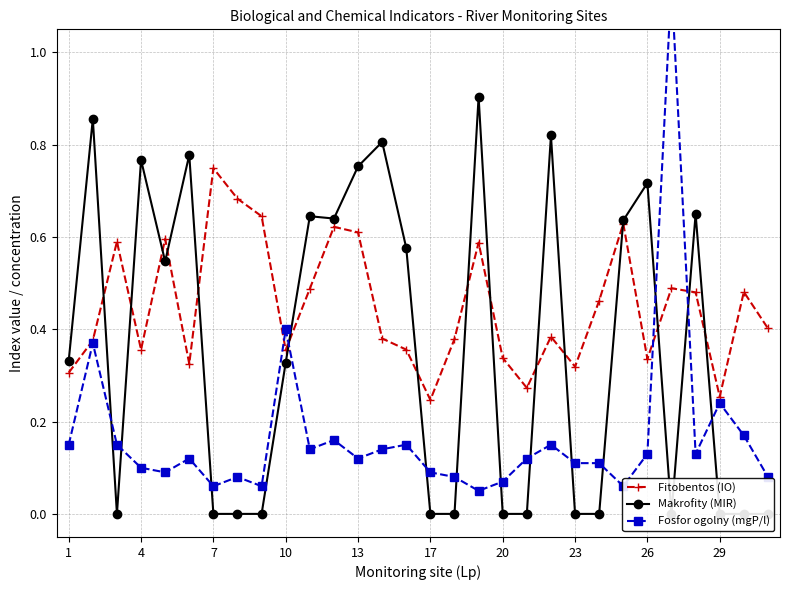

How many Fitobentos (IO) values are between 0 and 1?

30